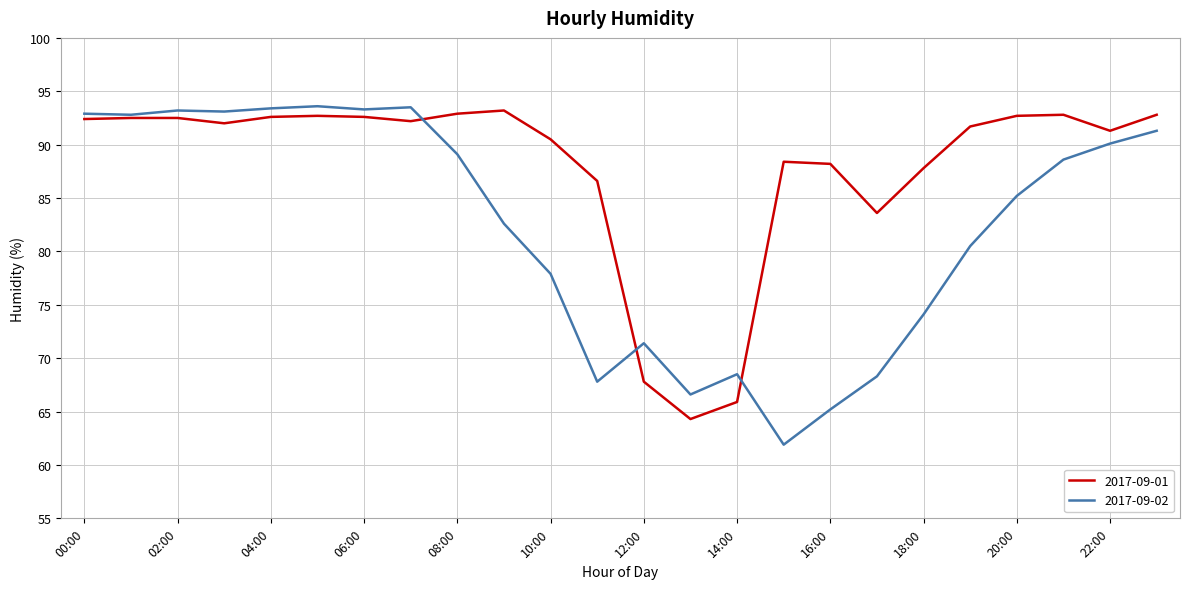

Rank the series by their average value, from highest to lowest.

2017-09-01, 2017-09-02